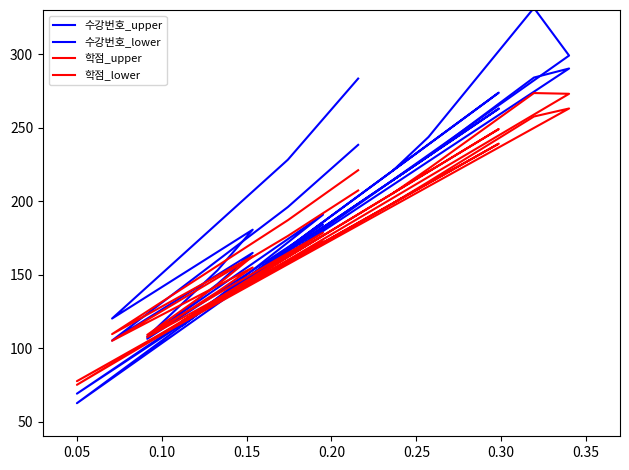

How many lines are shown in the chart?

4